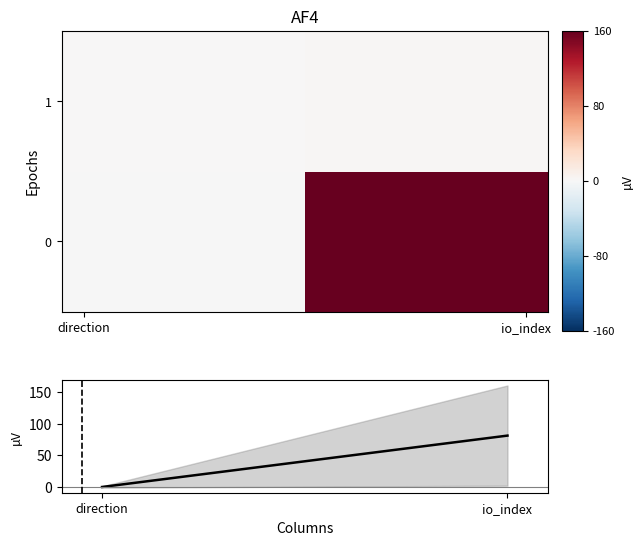

What is the maximum value shown in the chart?

160